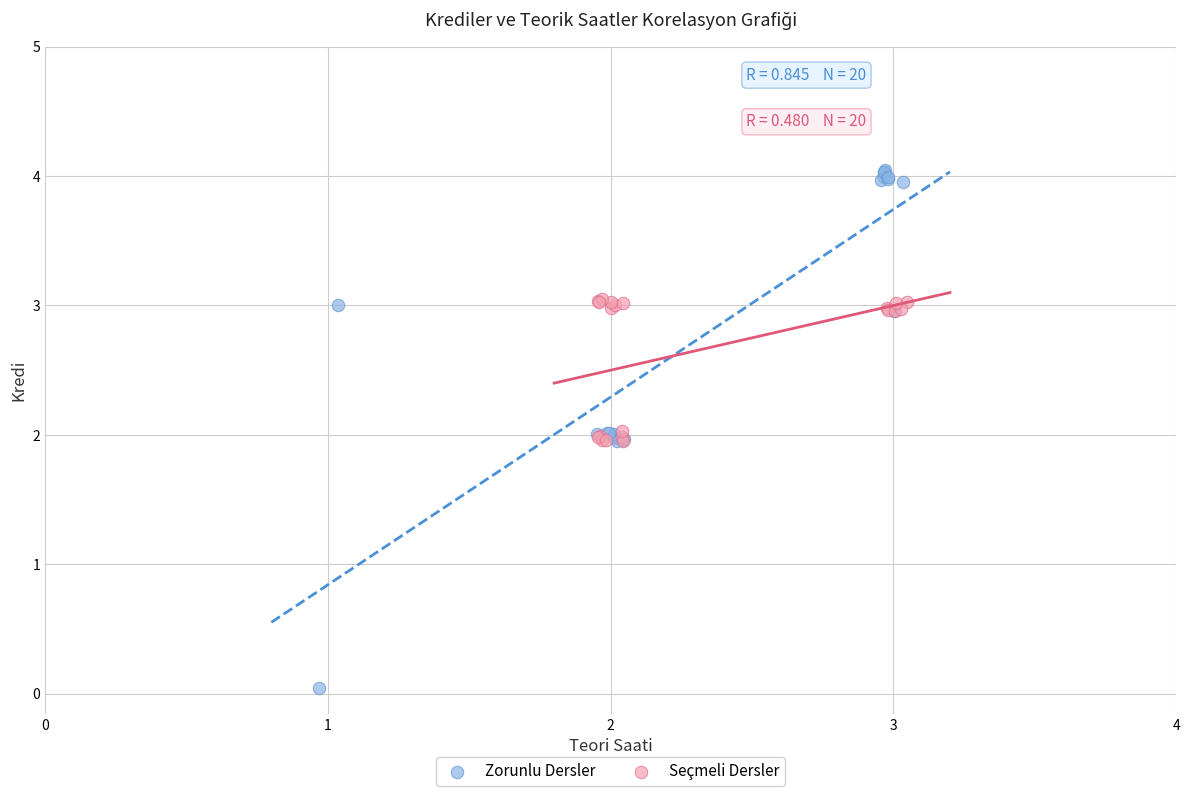

Which series reaches the minimum Y coordinate?

Zorunlu Dersler